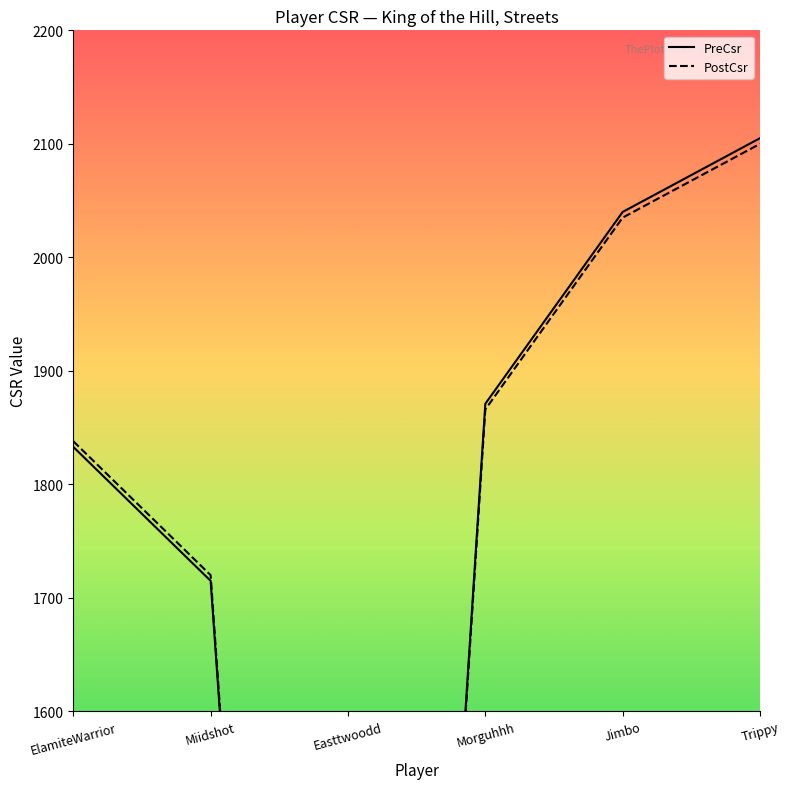

Reading right to left, transcribe all the data shown in this chart.

PreCsr: 2105	2040	1871	0	1715	1833
PostCsr: 2100	2035	1866	0	1720	1838